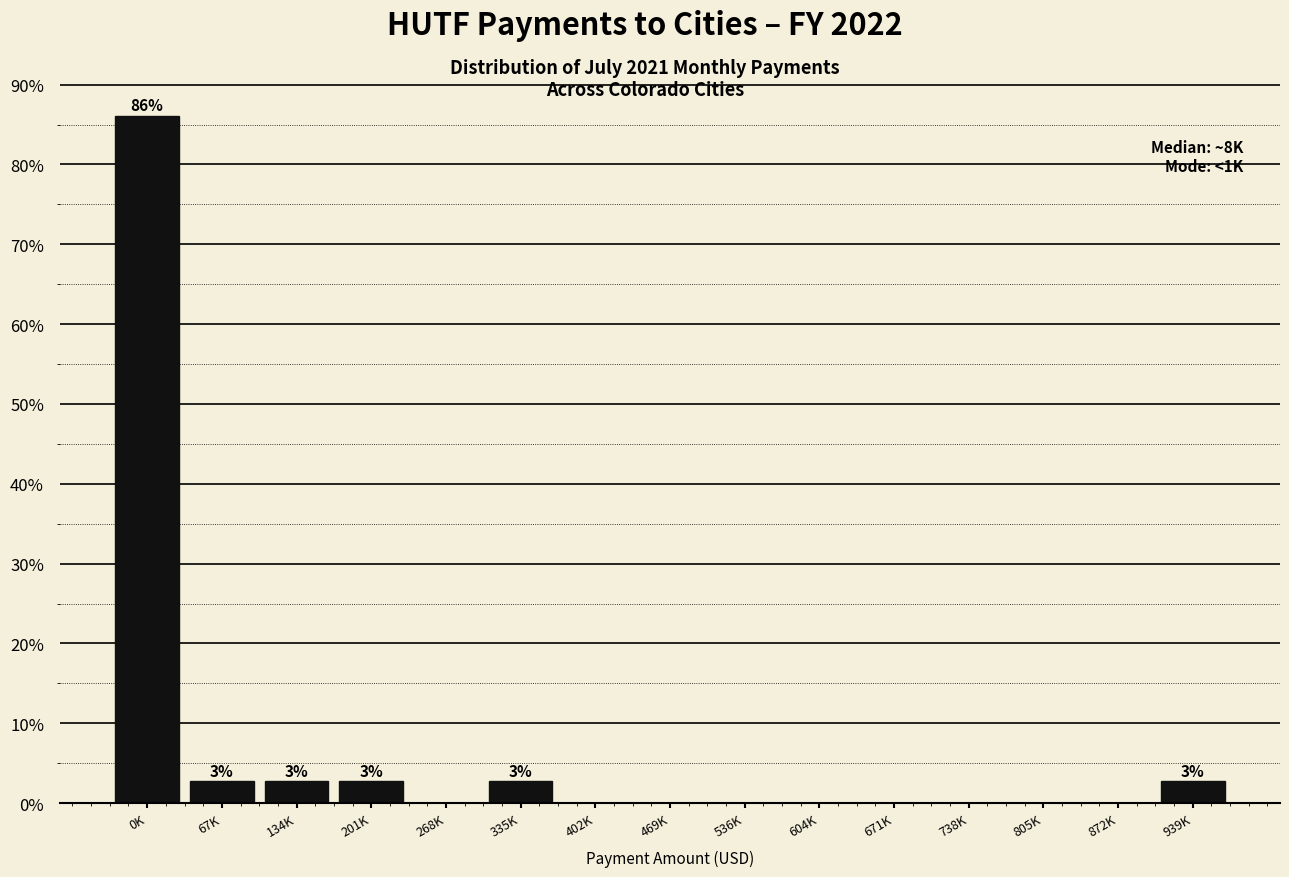

Reading left to right, extract all data points from this chart.

0K=86.1	67K=2.8	134K=2.8	201K=2.8	268K=0.0	335K=2.8	402K=0.0	469K=0.0	536K=0.0	604K=0.0	671K=0.0	738K=0.0	805K=0.0	872K=0.0	939K=2.8